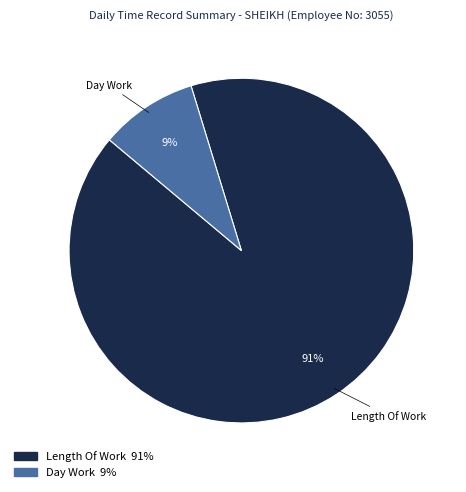

Does any single category account for the majority?

Yes